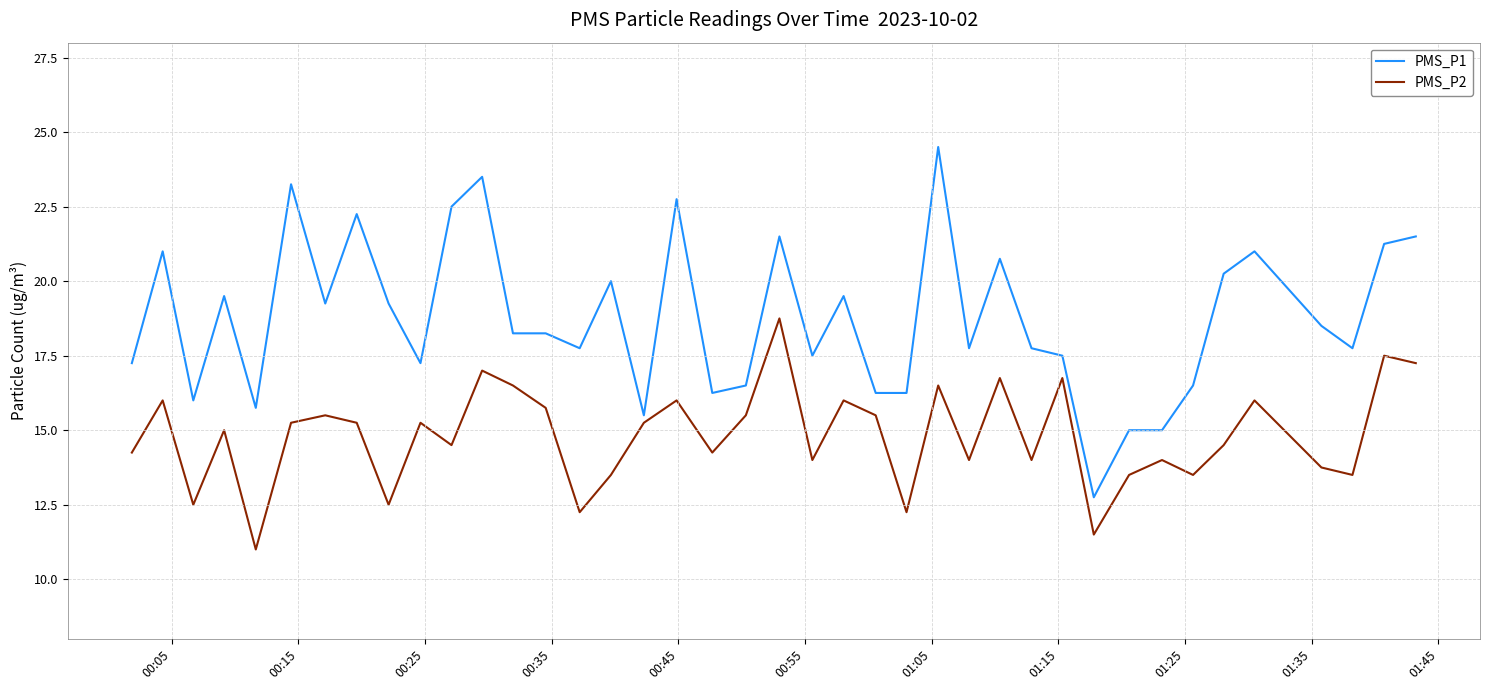

Which series has the largest total across all categories?

PMS_P1